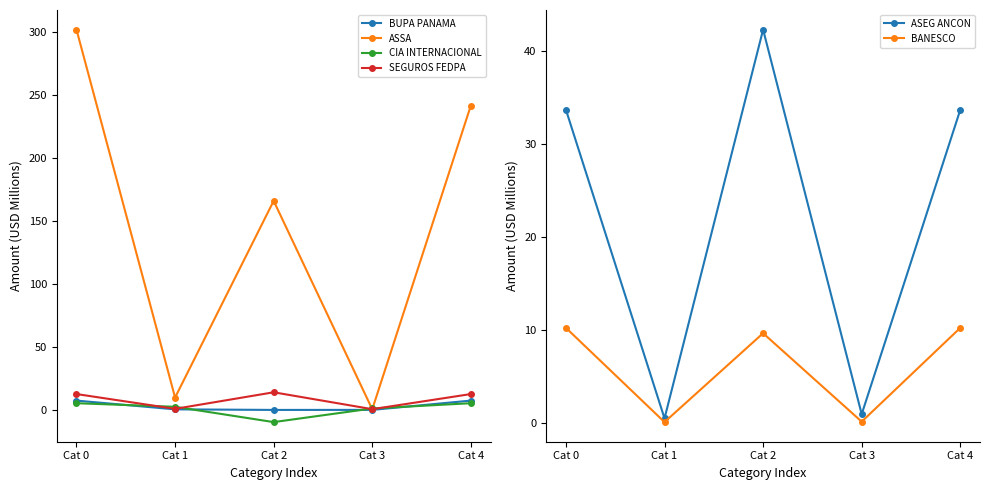

Reading left to right, extract all data points from this chart.

BUPA PANAMA: 7.5	0.5	0.0	0.1	7.5
ASSA: 302.0	9.9	166.0	0.5	241.8
CIA INTERNACIONAL: 5.4	2.5	-9.6	1.2	5.4
SEGUROS FEDPA: 12.6	0.9	14.0	0.6	12.6
ASEG ANCON: 33.7	0.5	42.3	1.0	33.7
BANESCO: 10.2	0.1	9.7	0.2	10.2